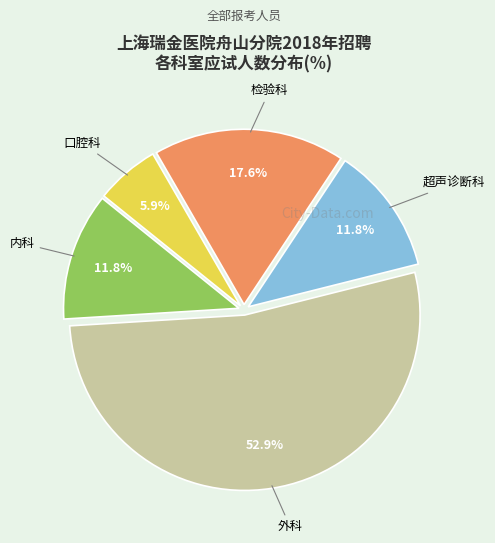

Is there any slice that represents more than half of the pie?

Yes